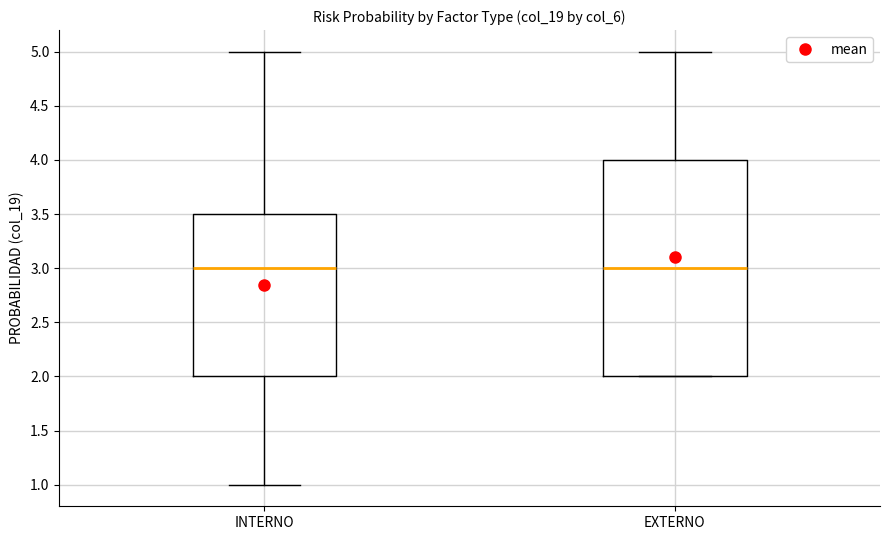

Where is the upper edge of the box for EXTERNO on the y-axis? The values are not printed on the chart, so give them approximately, as read against the axis.

4.0